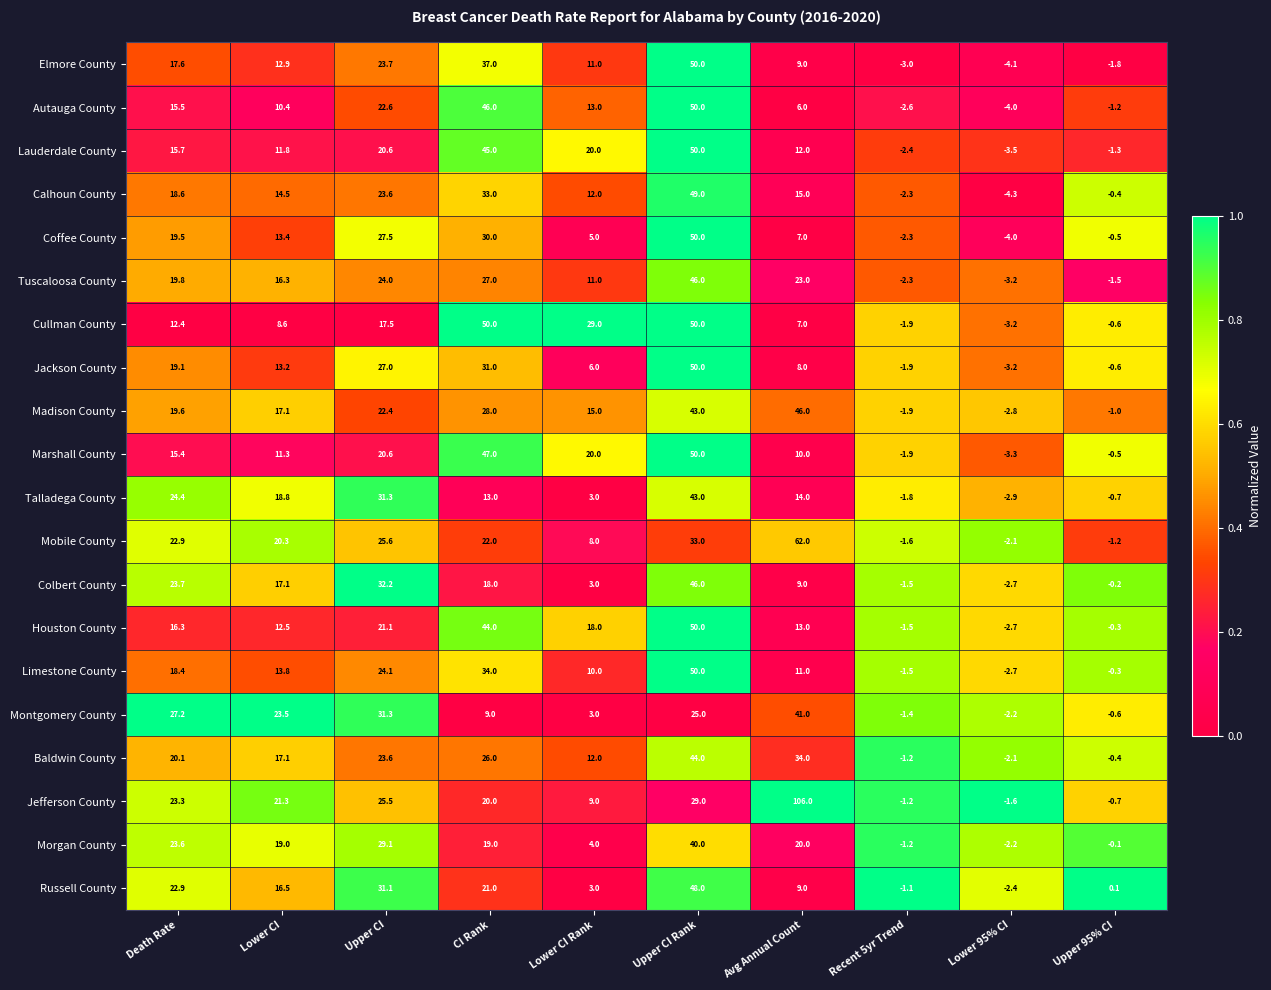

What is the difference between the second highest and minimum values in the Talladega County series?

34.2